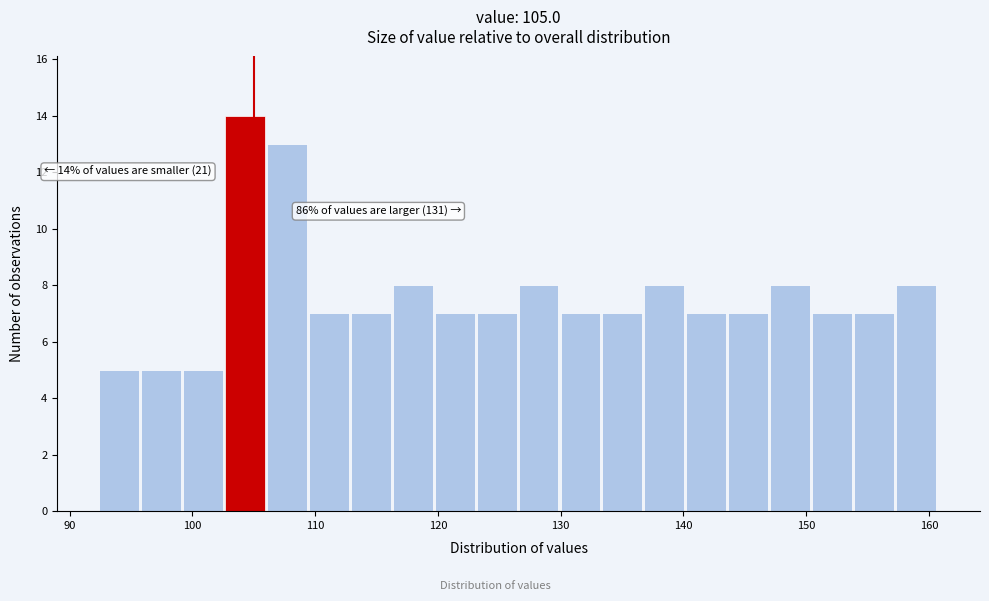

Read against the x-axis, roughly where is the centre of the tallest bar?

104